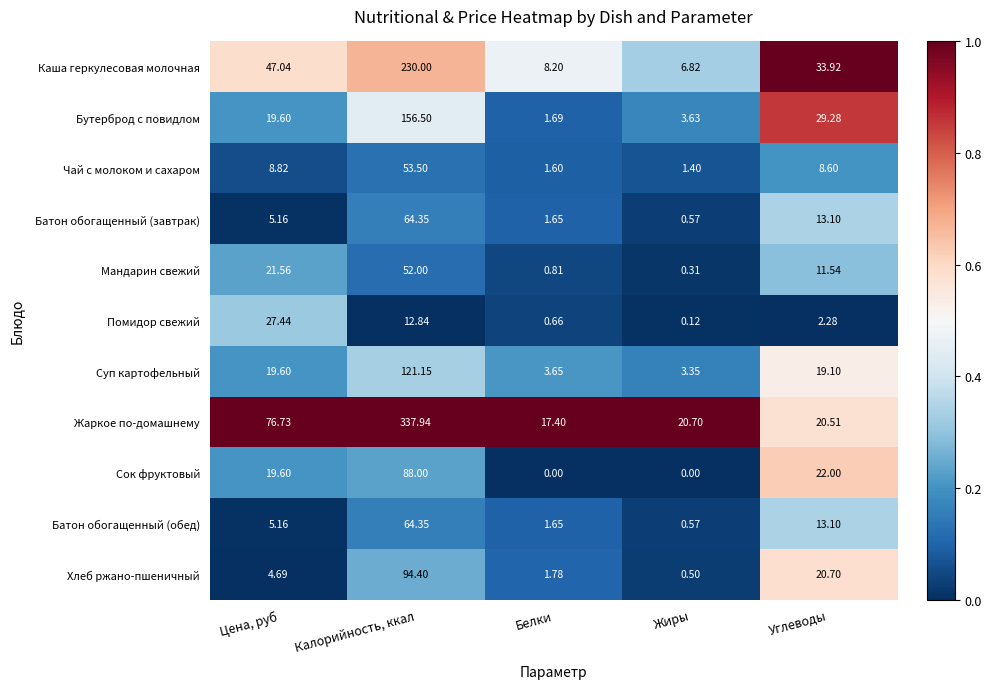

At how many categories does at least one series exceed 0?

5